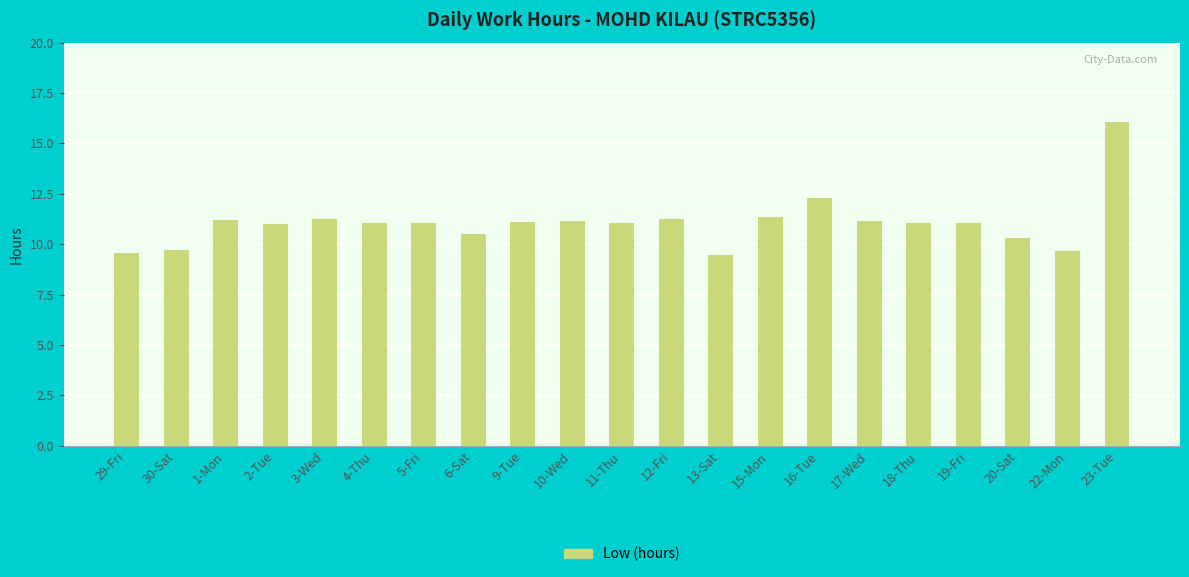

Which label corresponds to the largest value in the chart?

23-Tue